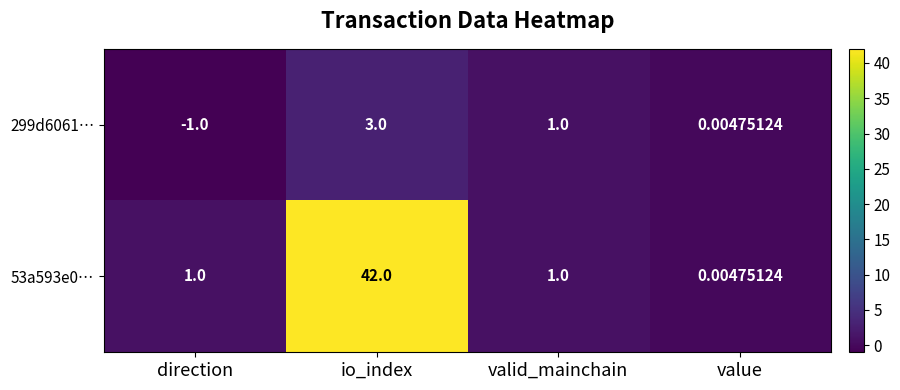

Which category has the lowest value in the 299d6061… series?

direction